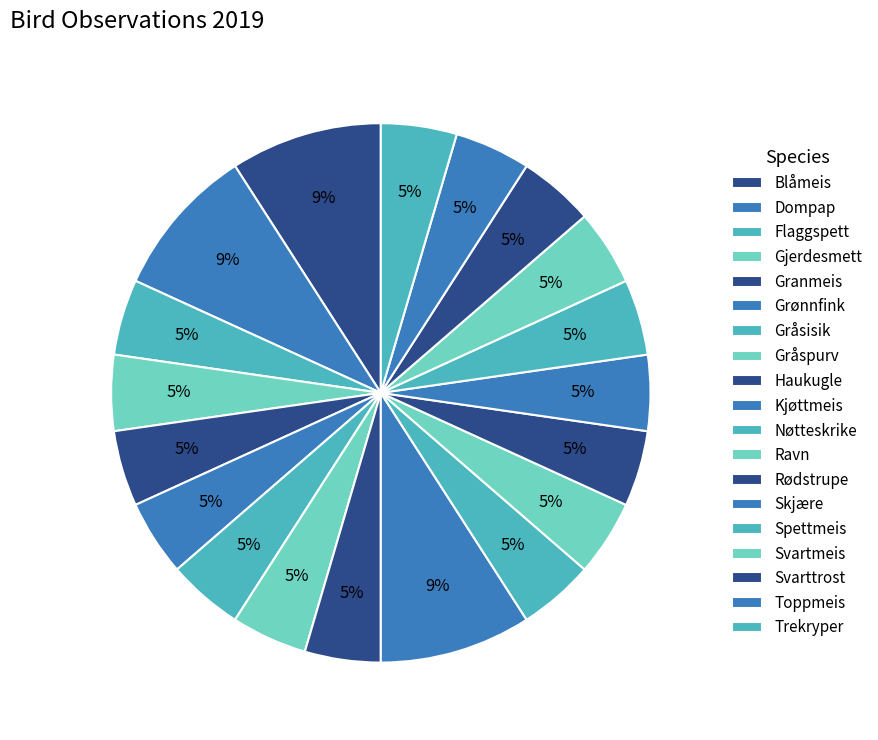

How many segments does this pie chart have?

19